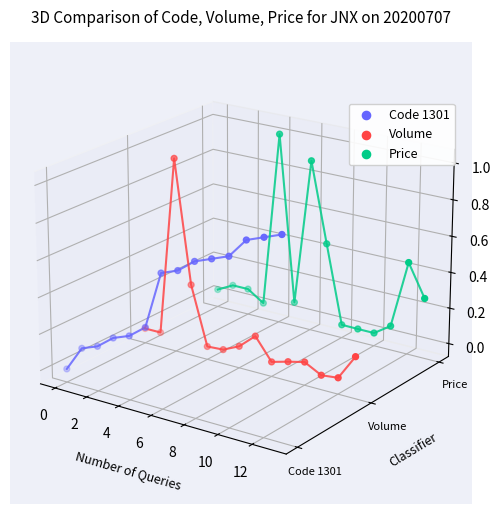

What are all the series names shown in the legend?

Code 1301, Volume, Price